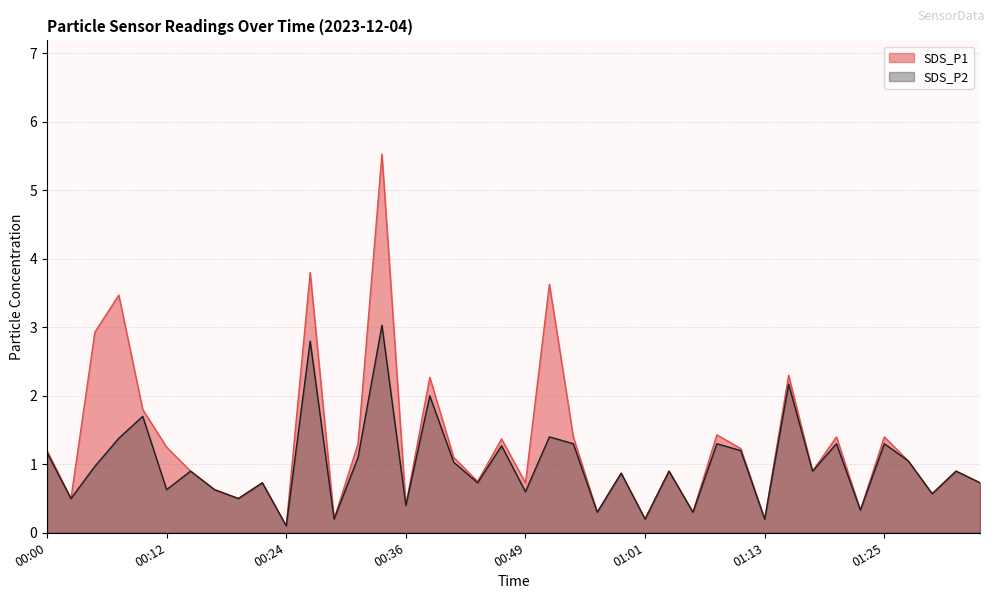

Rank the series by their average value, from lowest to highest.

SDS_P2, SDS_P1